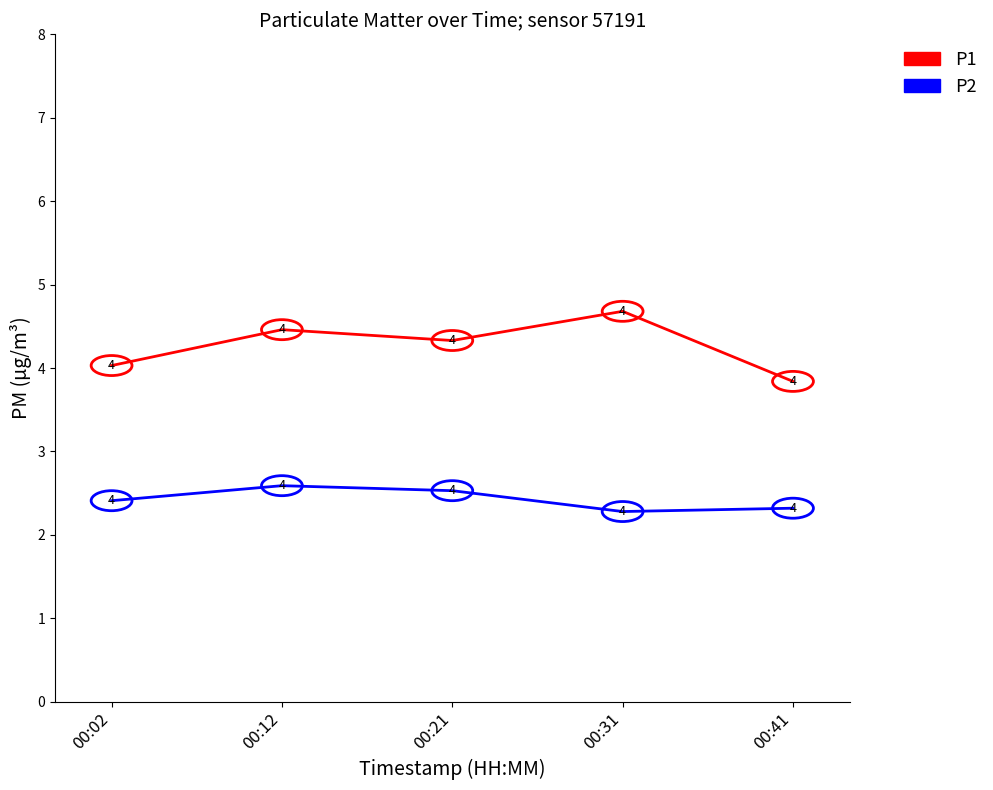

Rank the series at 00:31 from highest to lowest value.

P1, P2